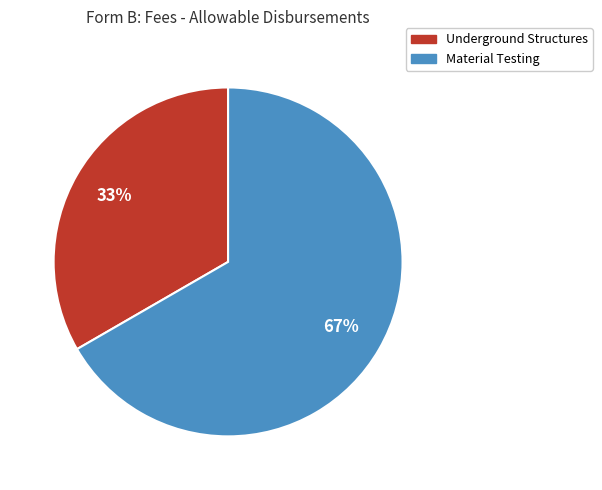

What is the smallest slice in the pie chart?

Underground Structures